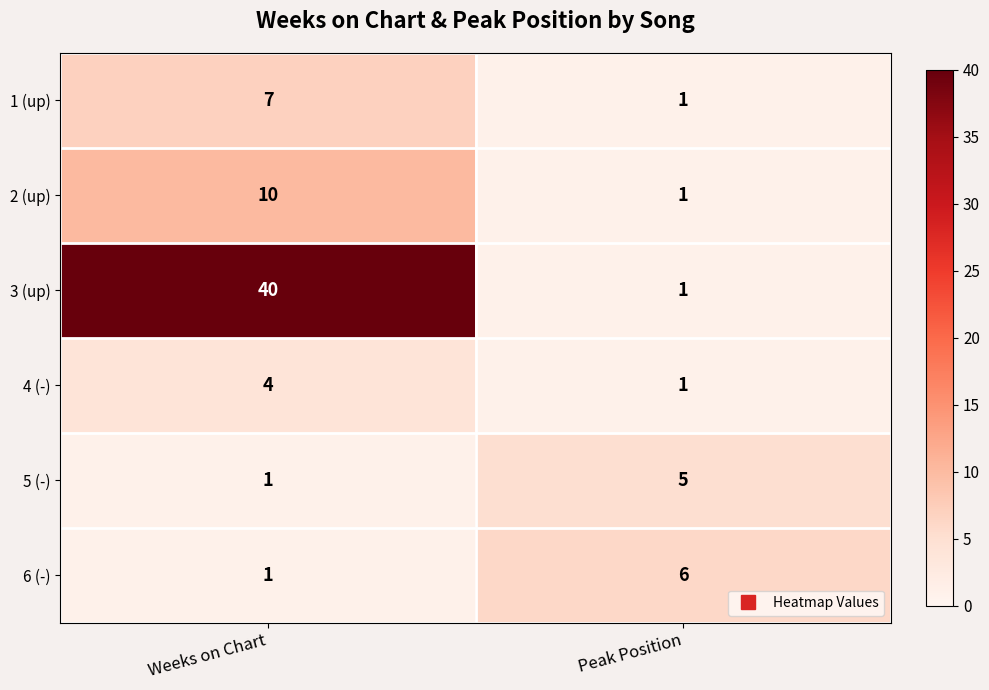

Reading right to left, list all the values displayed in this chart.

1 (up): Peak Position=1	Weeks on Chart=7
2 (up): Peak Position=1	Weeks on Chart=10
3 (up): Peak Position=1	Weeks on Chart=40
4 (-): Peak Position=1	Weeks on Chart=4
5 (-): Peak Position=5	Weeks on Chart=1
6 (-): Peak Position=6	Weeks on Chart=1